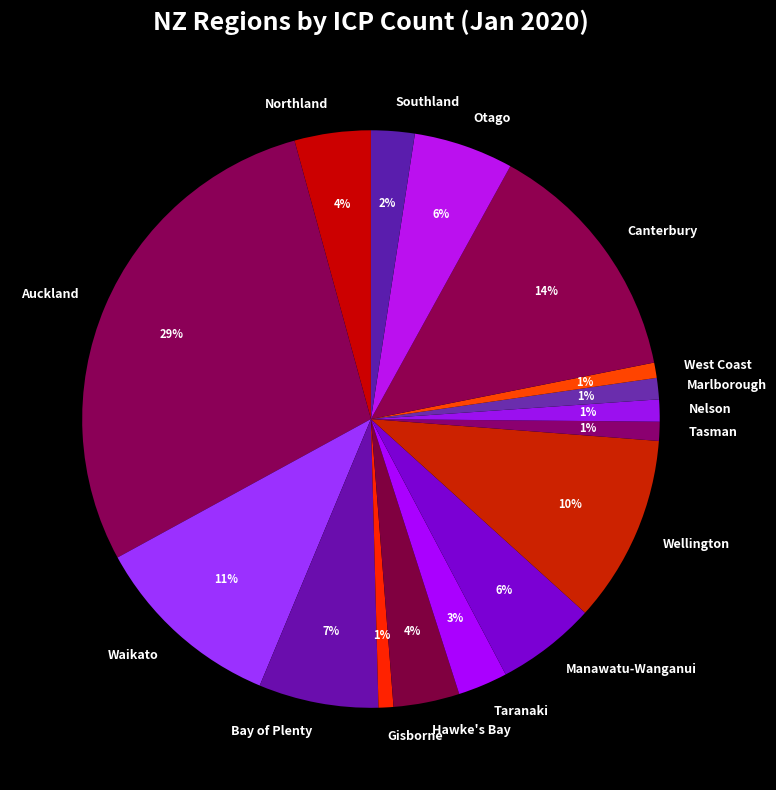

To the nearest percent, what is the average slice percentage?

6%